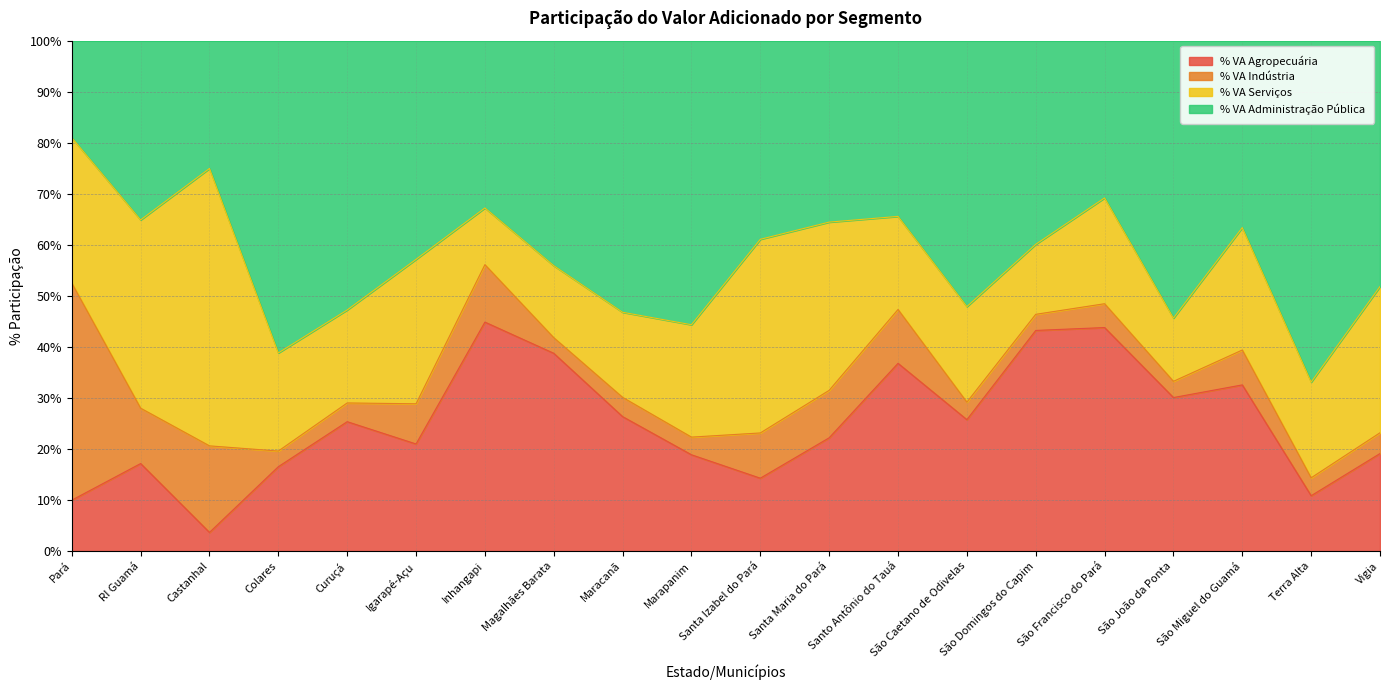

What is the lowest value of the % VA Agropecuária series?

3.7